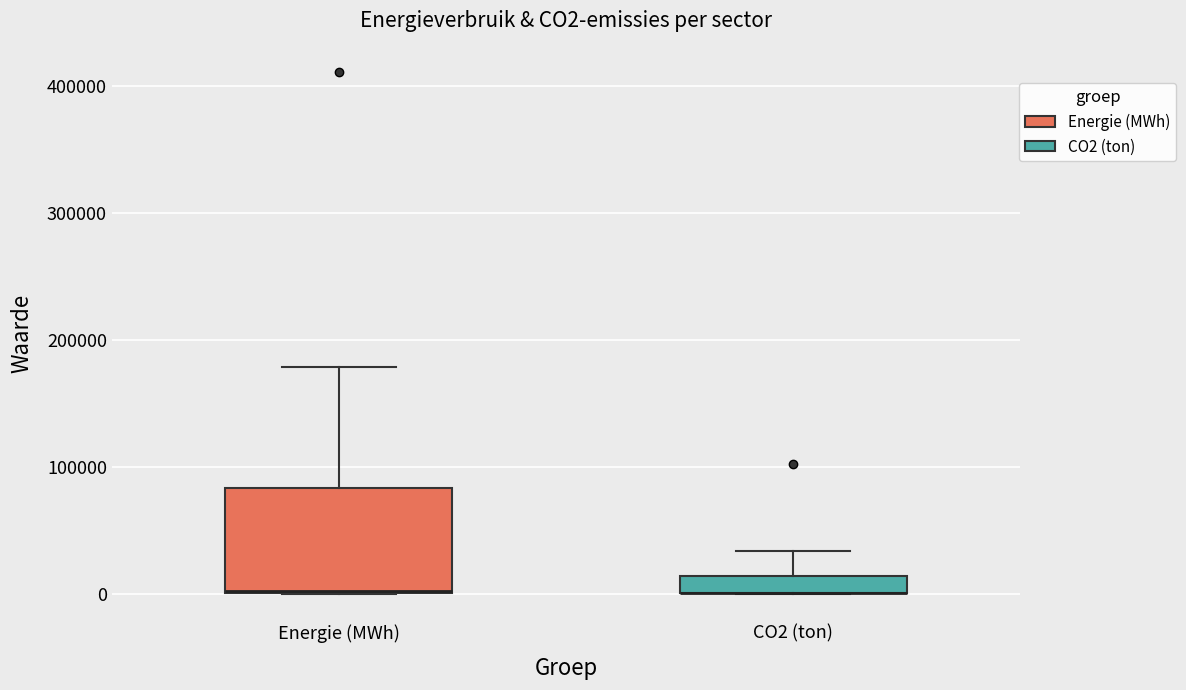

Where is the lower edge of the box for Energie (MWh) on the y-axis? The values are not printed on the chart, so give them approximately, as read against the axis.

0